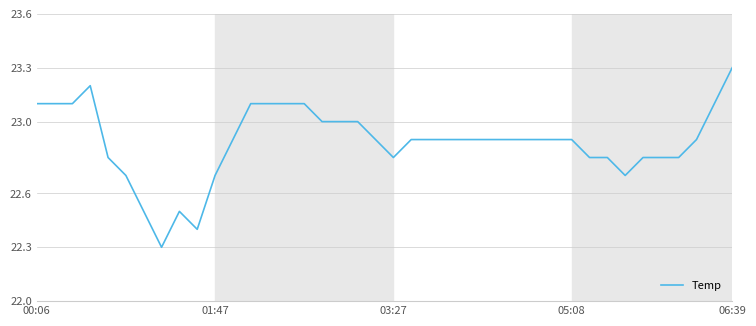

What is the sum of all values?

915.4